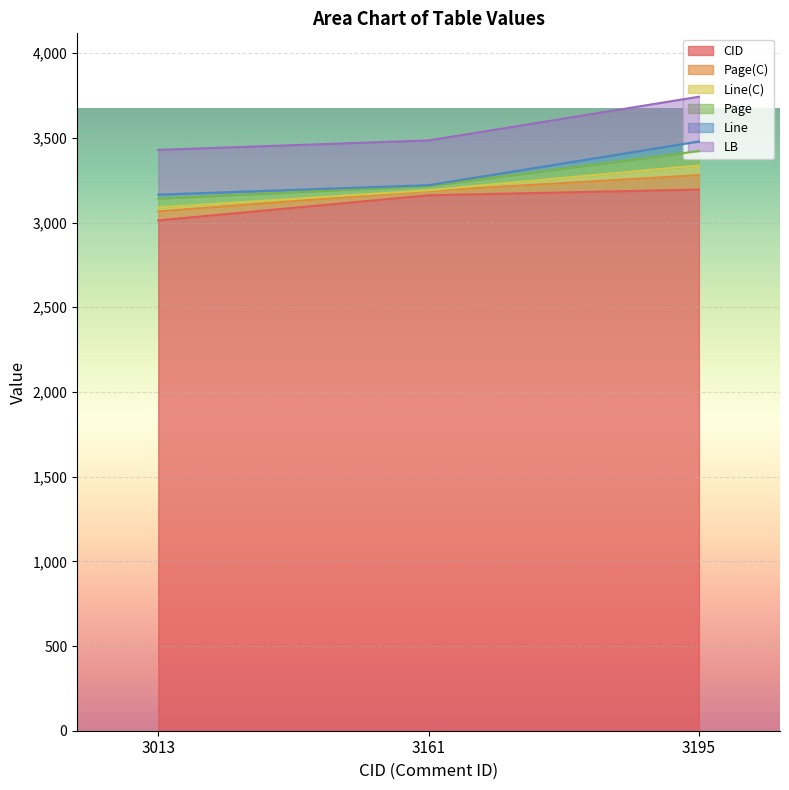

At how many categories does at least one series exceed 915?

3